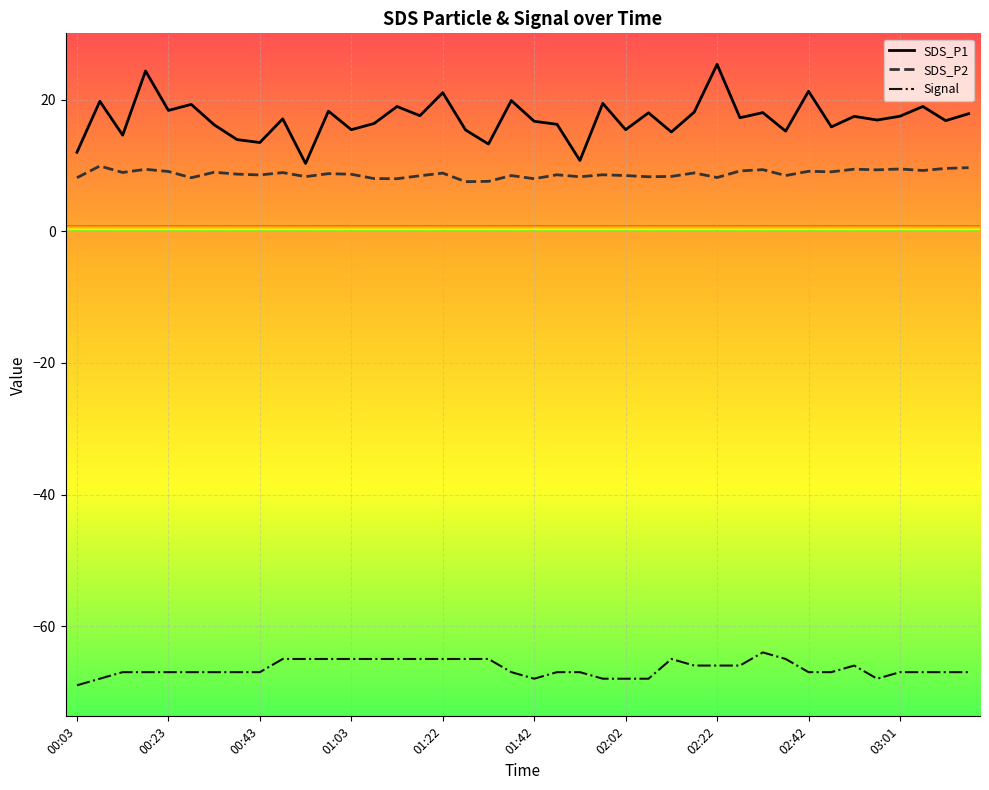

What is the maximum value for SDS_P2?

9.9